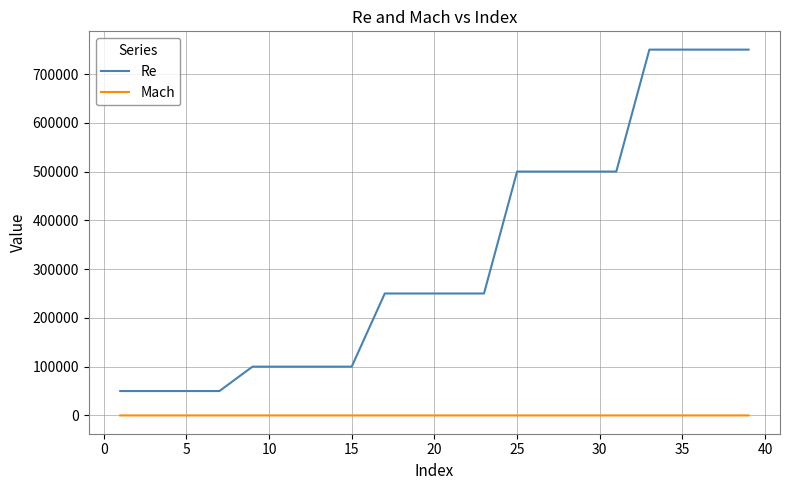

True or false: Mach and Re cross at least once.

False